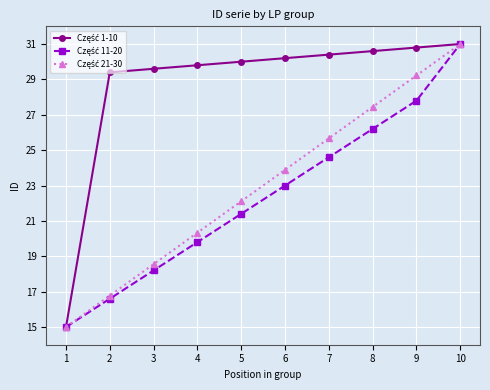

What is the maximum value shown in the chart?

31.0